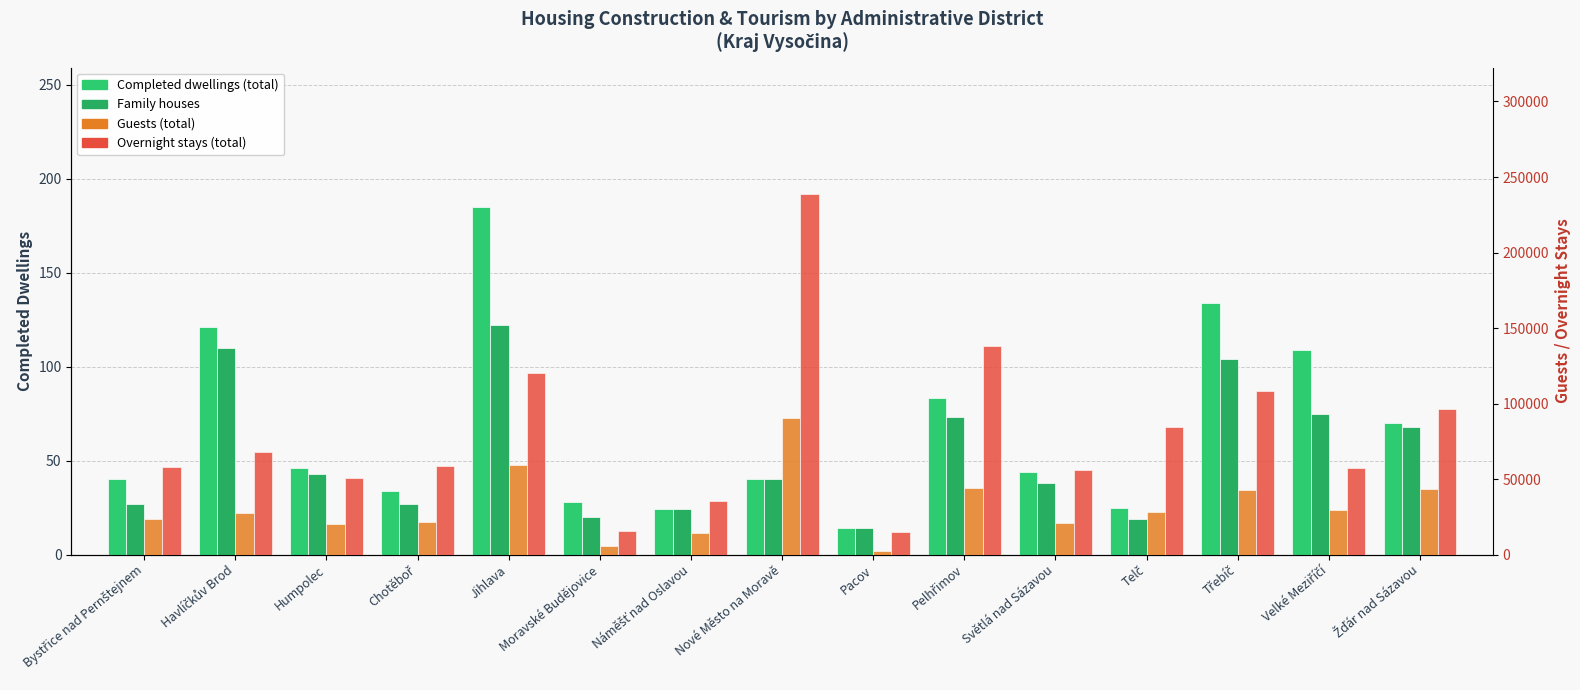

Rank the series at Velké Meziříčí from highest to lowest value.

Overnight stays (total), Guests (total), Completed dwellings (total), Family houses